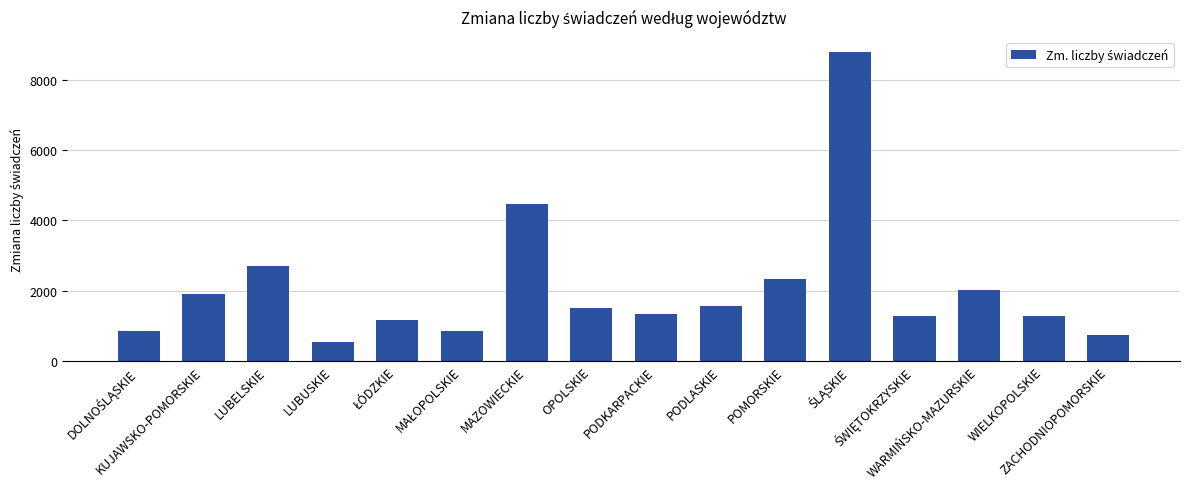

What is the difference between the maximum and minimum values?

8237